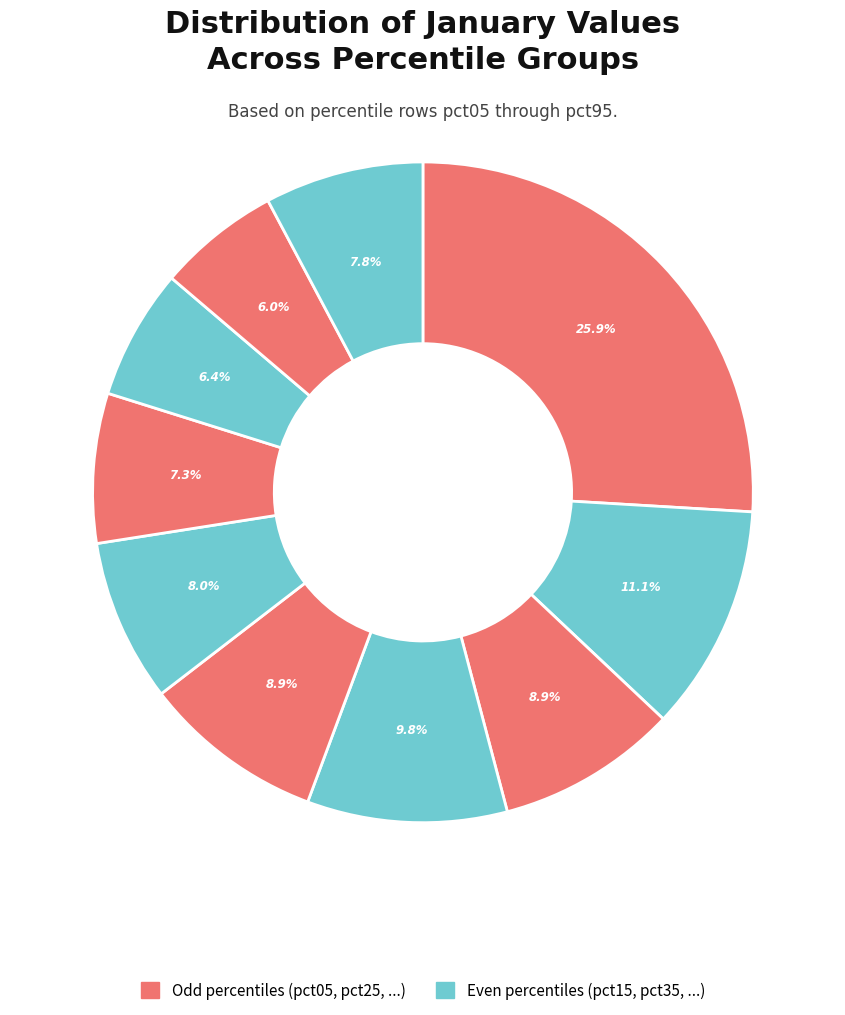

To the nearest percent, what is the difference between the largest and smallest slice percentages?

20%